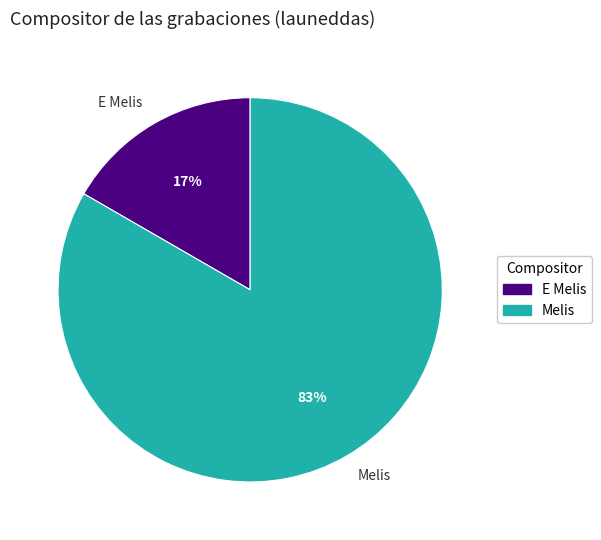

Do E Melis and Melis together represent more than half of the pie?

Yes